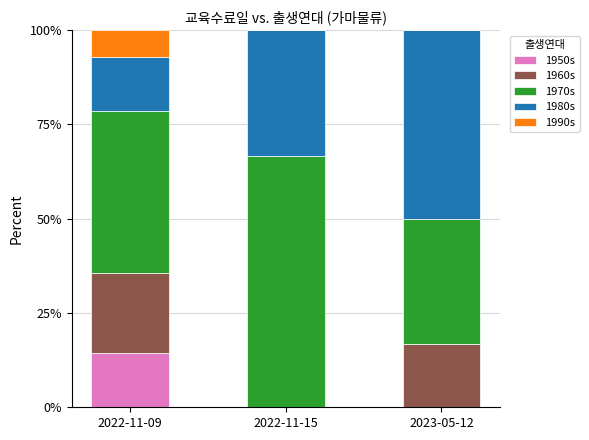

The 1950s series shows 0.0 at 2023-05-12. True or false?

True